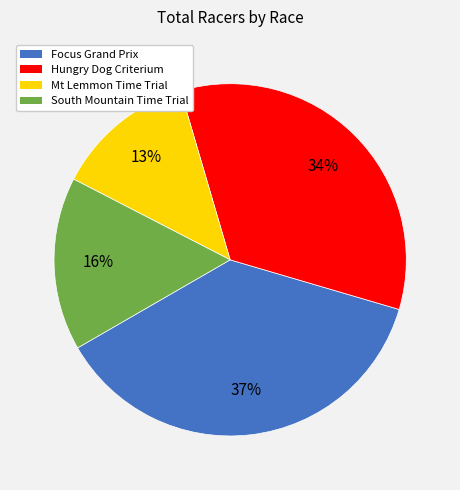

Is it true that Mt Lemmon Time Trial is 13% of the pie?

True